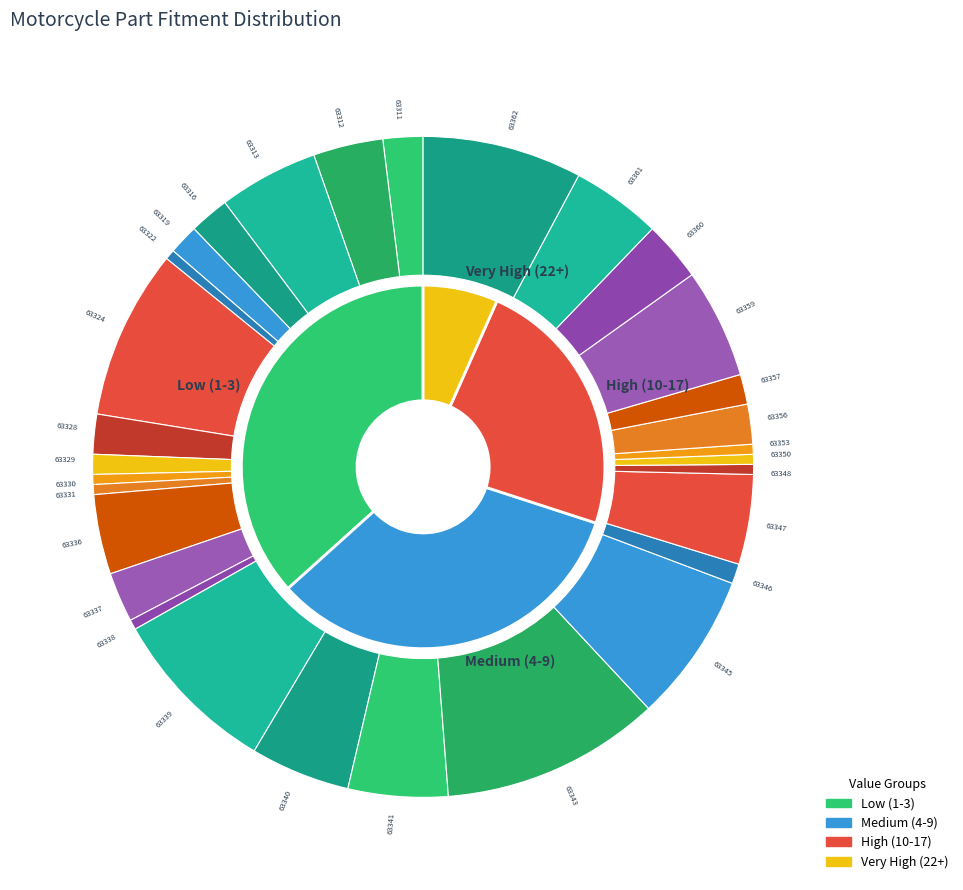

The 19 slice represents 10% of the pie. True or false?

False